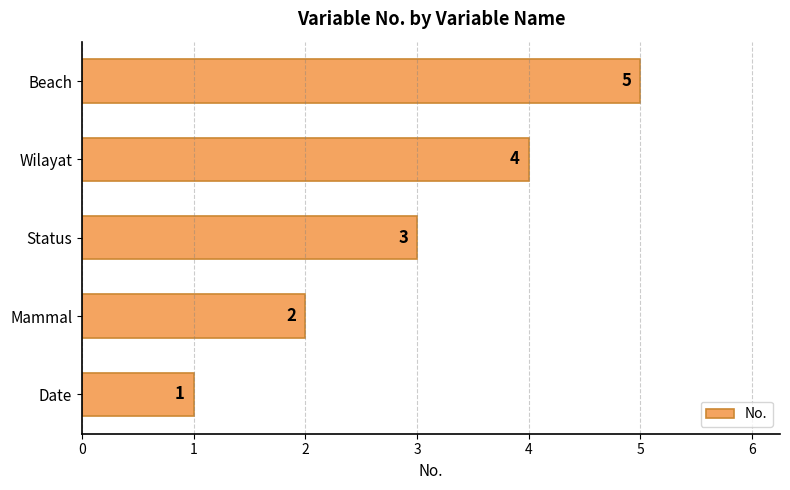

List the labels in order of value, smallest first.

Date, Mammal, Status, Wilayat, Beach